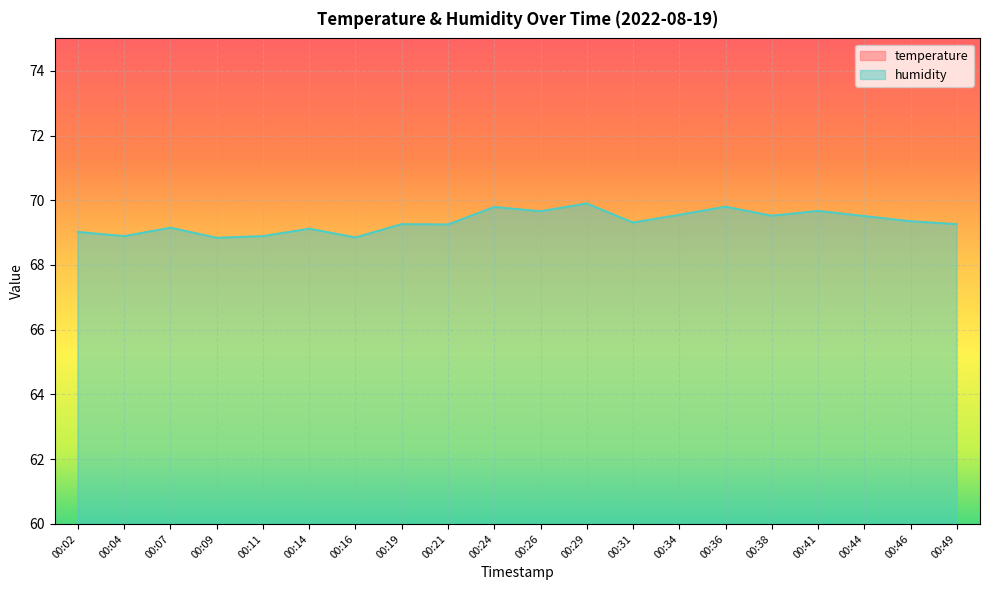

Reading left to right, list all the values displayed in this chart.

temperature: 00:02=20.8	00:04=20.8	00:07=20.7	00:09=20.7	00:11=20.8	00:14=20.7	00:16=20.7	00:19=20.7	00:21=20.6	00:24=20.4	00:26=20.5	00:29=20.4	00:31=20.5	00:34=20.4	00:36=20.4	00:38=20.4	00:41=20.3	00:44=20.4	00:46=20.4	00:49=20.3
humidity: 00:02=69.0	00:04=68.9	00:07=69.2	00:09=68.8	00:11=68.9	00:14=69.1	00:16=68.8	00:19=69.3	00:21=69.2	00:24=69.8	00:26=69.7	00:29=69.9	00:31=69.3	00:34=69.5	00:36=69.8	00:38=69.5	00:41=69.7	00:44=69.5	00:46=69.3	00:49=69.3